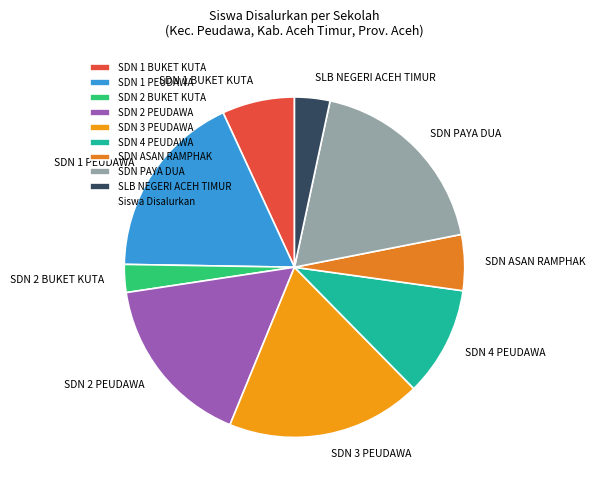

Is the sum of SDN 2 PEUDAWA and SDN 2 BUKET KUTA greater than half?

No